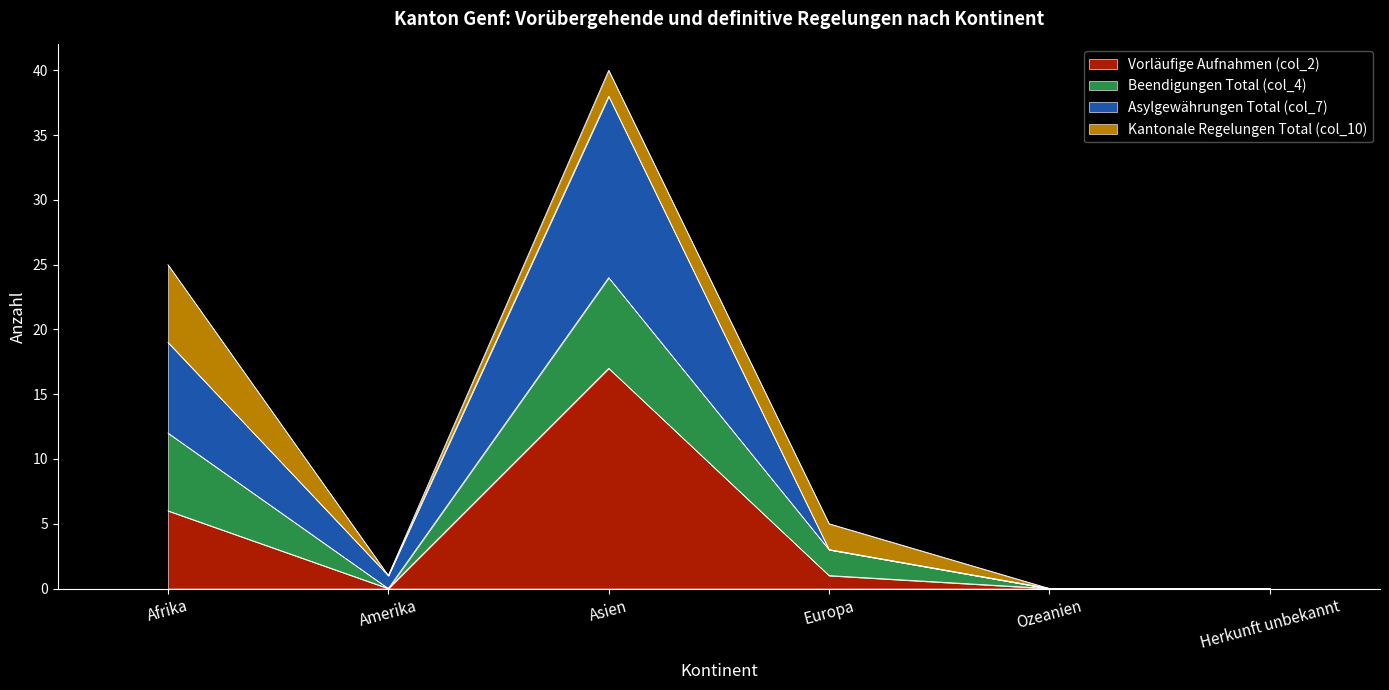

The Vorläufige Aufnahmen (col_2) series shows -5 at Ozeanien. True or false?

False